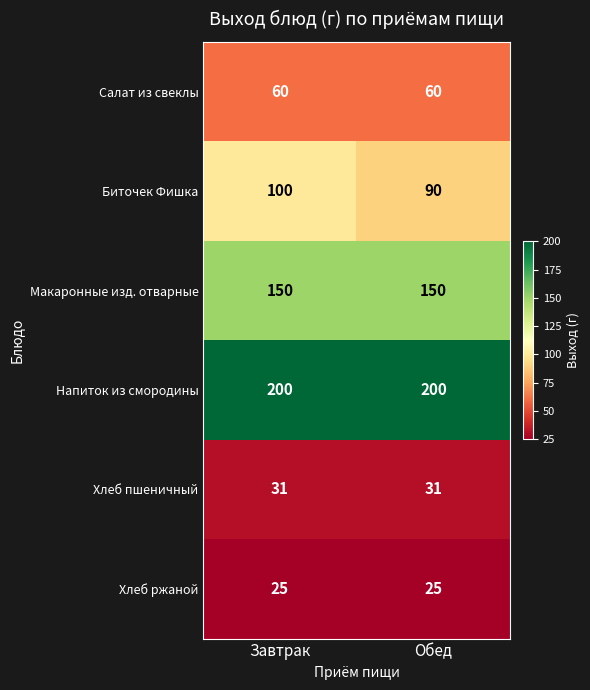

Reading right to left, list all the values displayed in this chart.

Салат из свеклы: 60	60
Биточек Фишка: 90	100
Макаронные изд. отварные: 150	150
Напиток из смородины: 200	200
Хлеб пшеничный: 31	31
Хлеб ржаной: 25	25